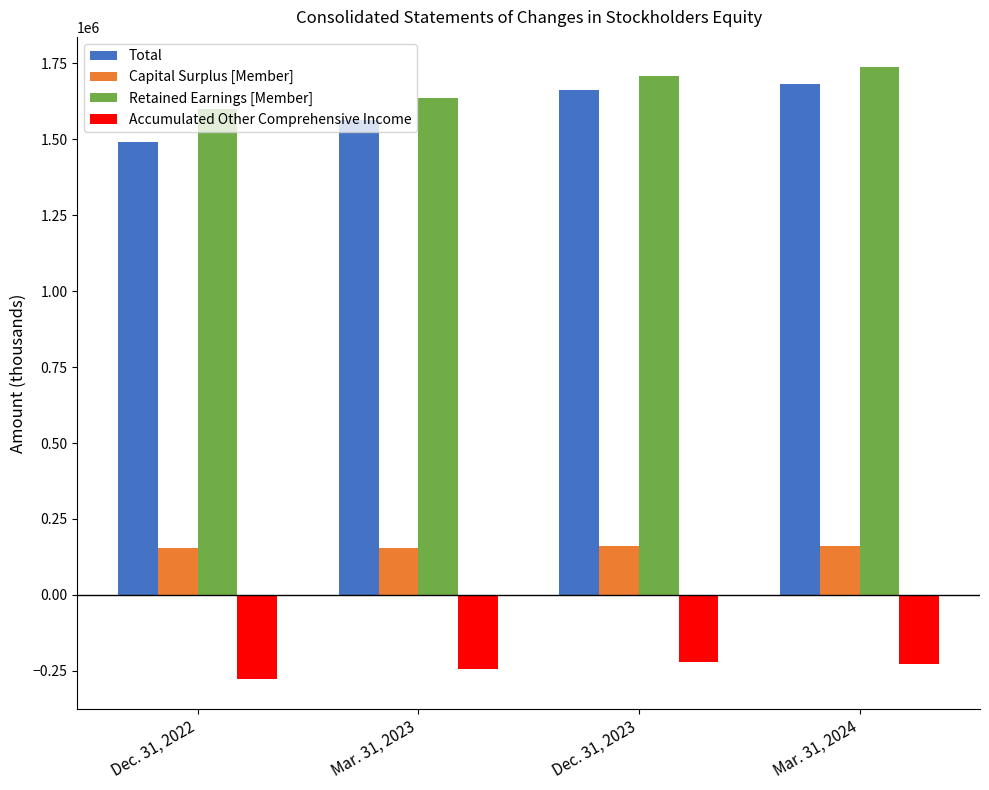

What is the difference between the maximum and minimum values in the Capital Surplus [Member] series?

5876